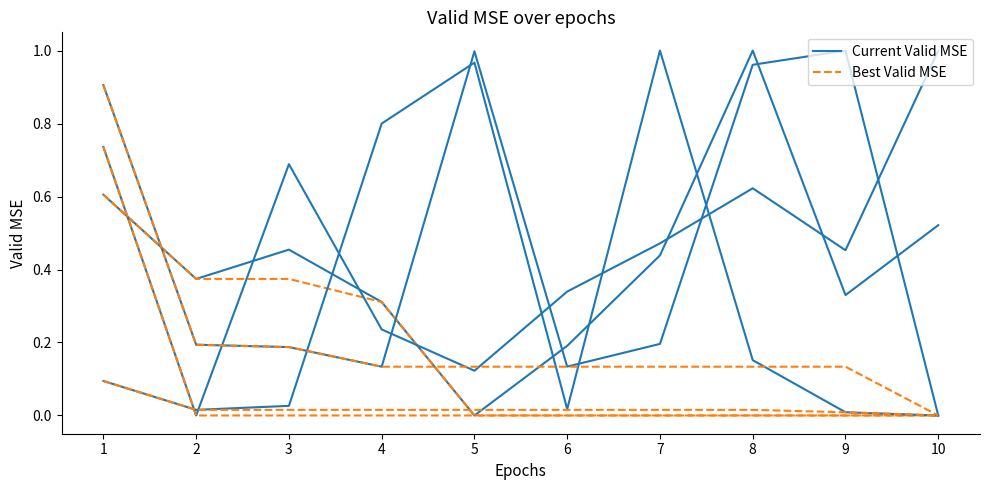

List the labels in order of Best Valid MSE value, smallest first.

5, 6, 7, 8, 9, 10, 4, 2, 3, 1